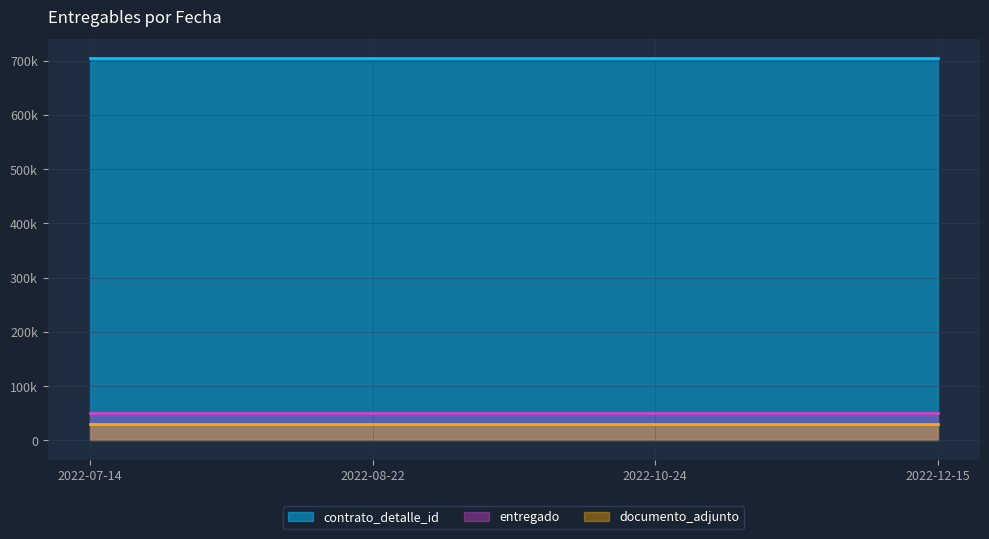

Is the value of entregado at 2022-07-14 greater than the value of documento_adjunto at 2022-08-22?

Yes